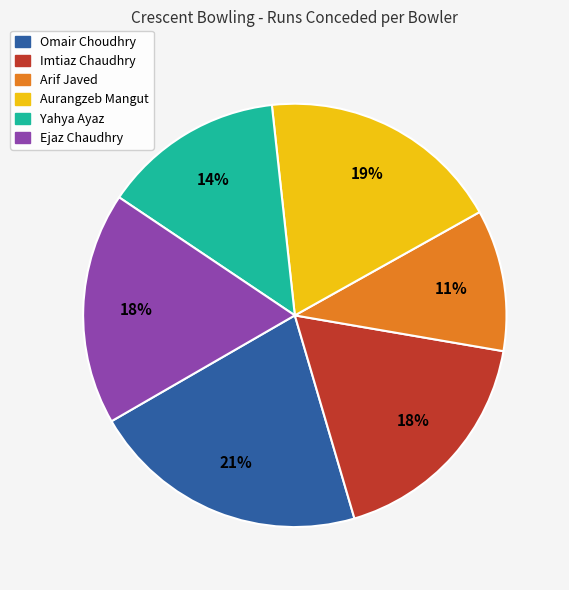

Between Aurangzeb Mangut and Omair Choudhry, which is larger?

Omair Choudhry